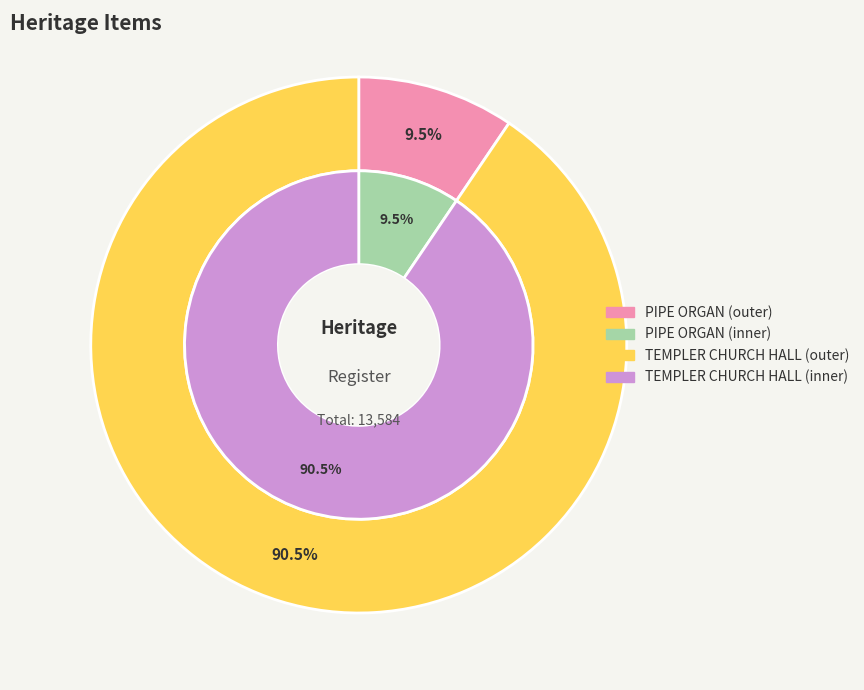

To the nearest percent, what portion does TEMPLER CHURCH HALL represent?

91%